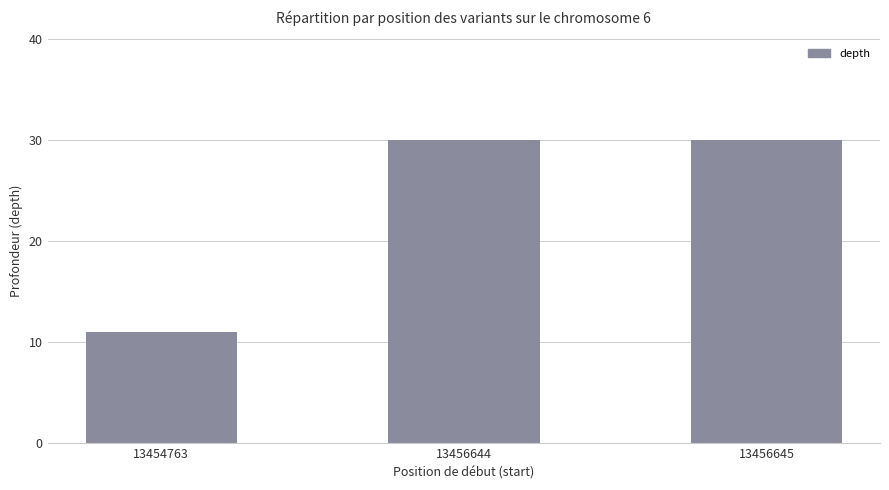

Count the values in the range 11 to 30.

3